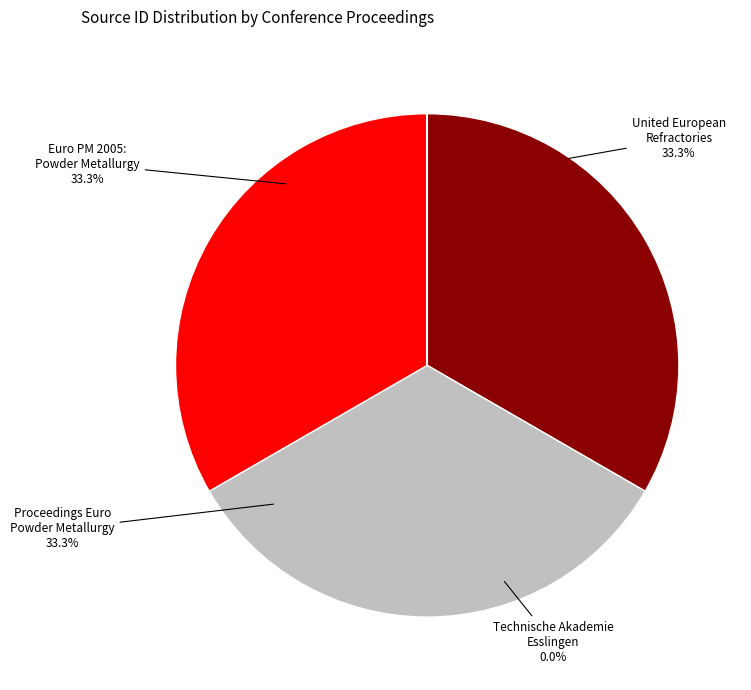

Is there a majority slice in this chart?

No